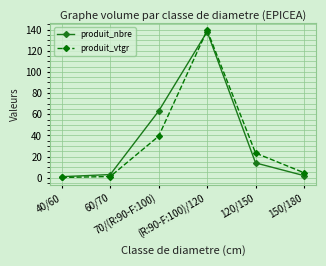

What is the sum of all produit_vtgr values?

208.1